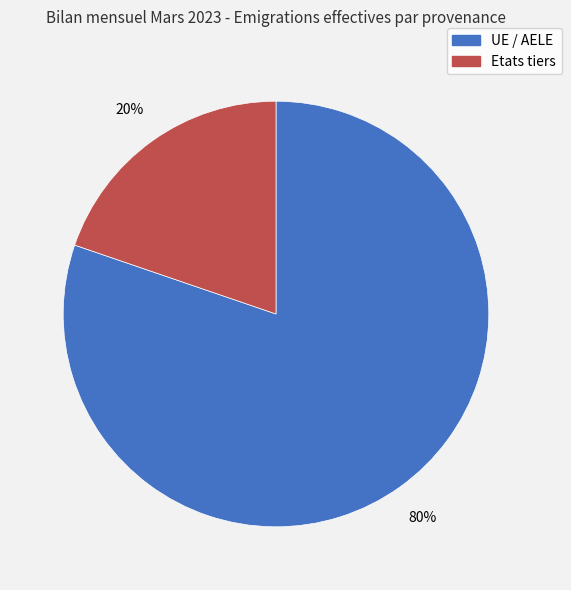

The Etats tiers slice represents 31% of the pie. True or false?

False